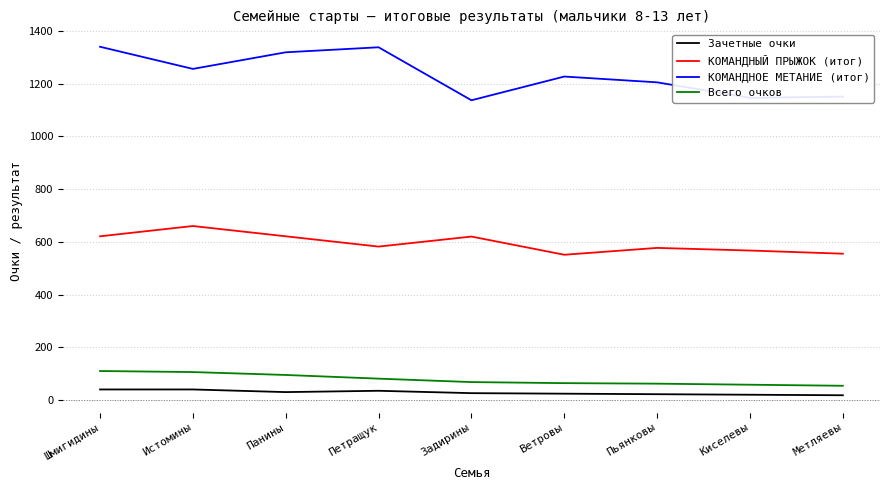

Where does the КОМАНДНЫЙ ПРЫЖОК (итог) series first go above 582?

Шмигидины